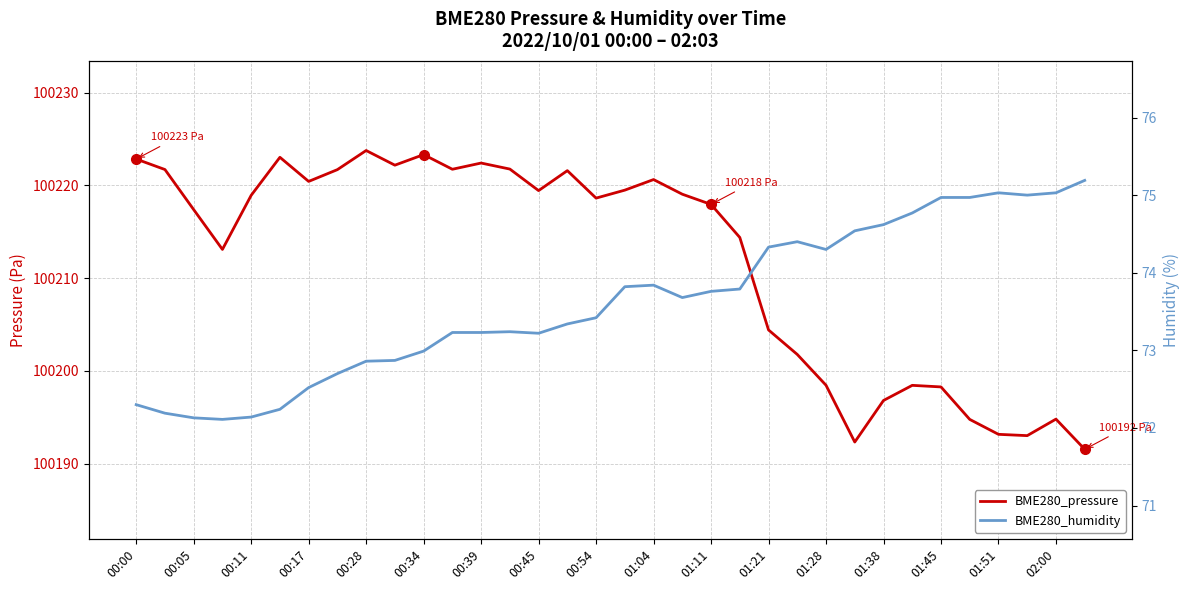

The BME280_humidity series shows 40.3 at 01:28. True or false?

False